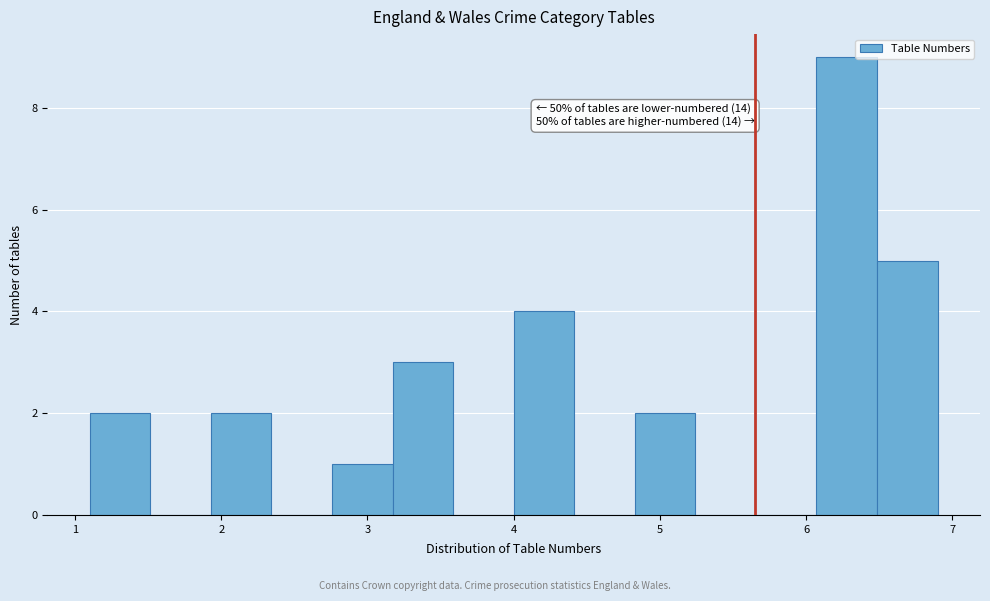

Over which range of the x-axis is the bar tallest?

6.1 to 6.5